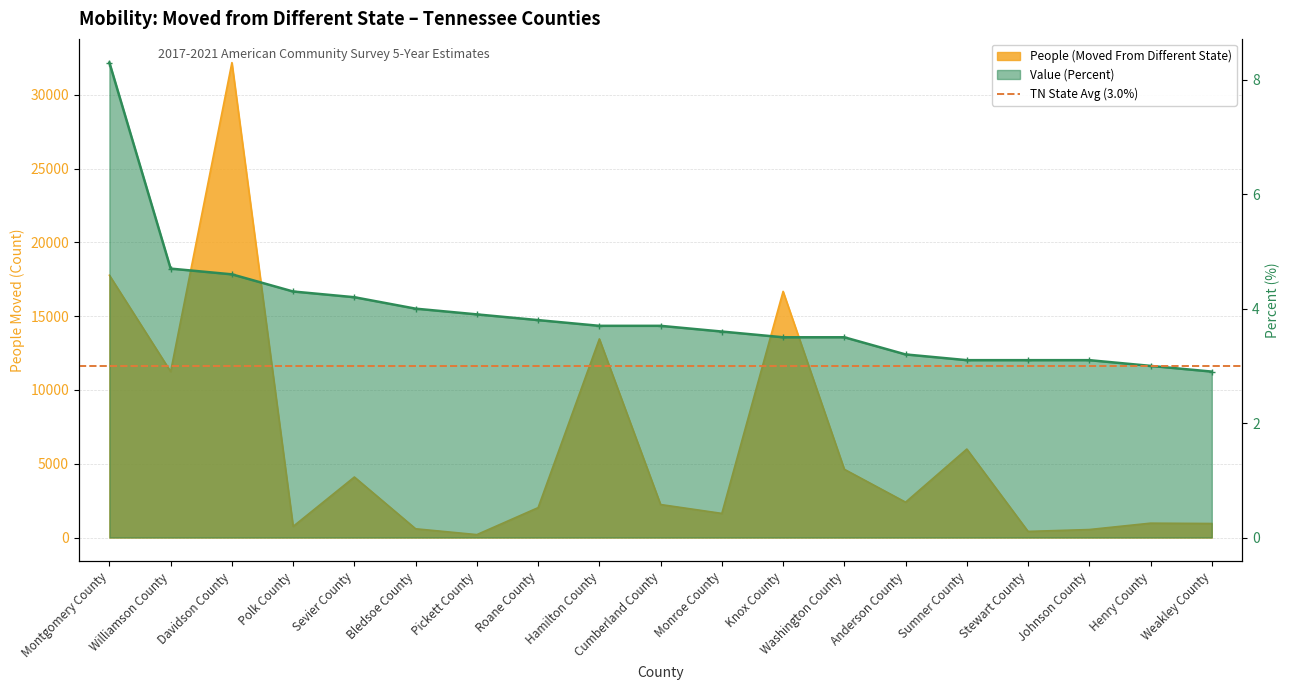

Rank the series by their average value, from highest to lowest.

People (Moved From Different State), Value (Percent)